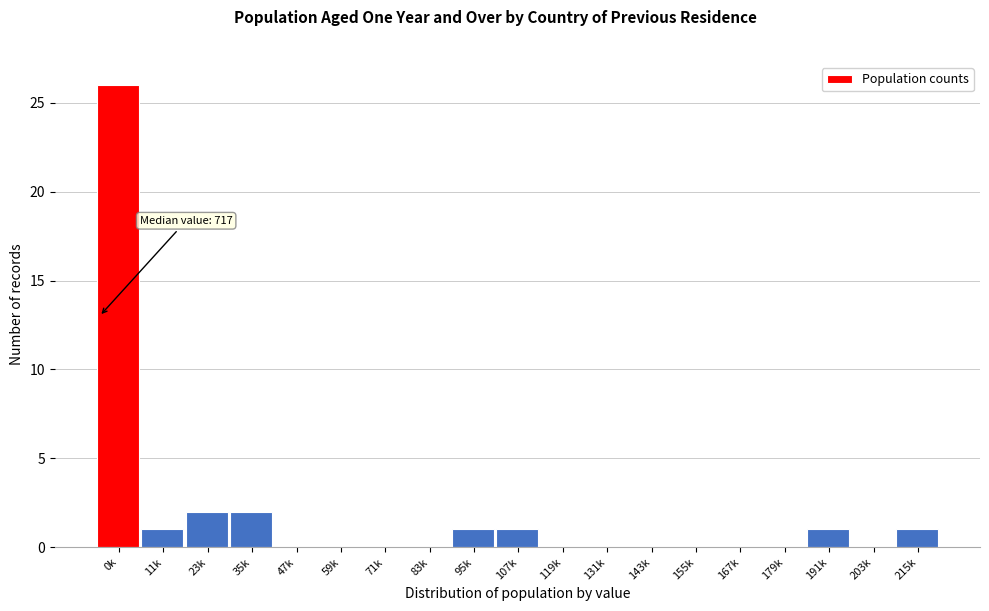

Reading left to right, transcribe all the data shown in this chart.

0k=26	11k=1	23k=2	35k=2	47k=0	59k=0	71k=0	83k=0	95k=1	107k=1	119k=0	131k=0	143k=0	155k=0	167k=0	179k=0	191k=1	203k=0	215k=1